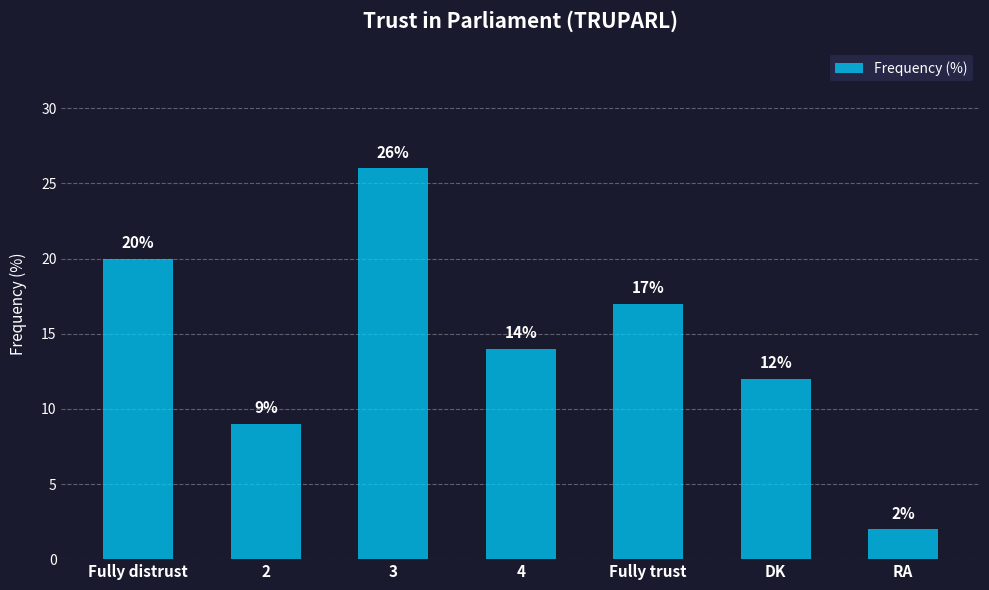

What is the smallest value displayed?

2